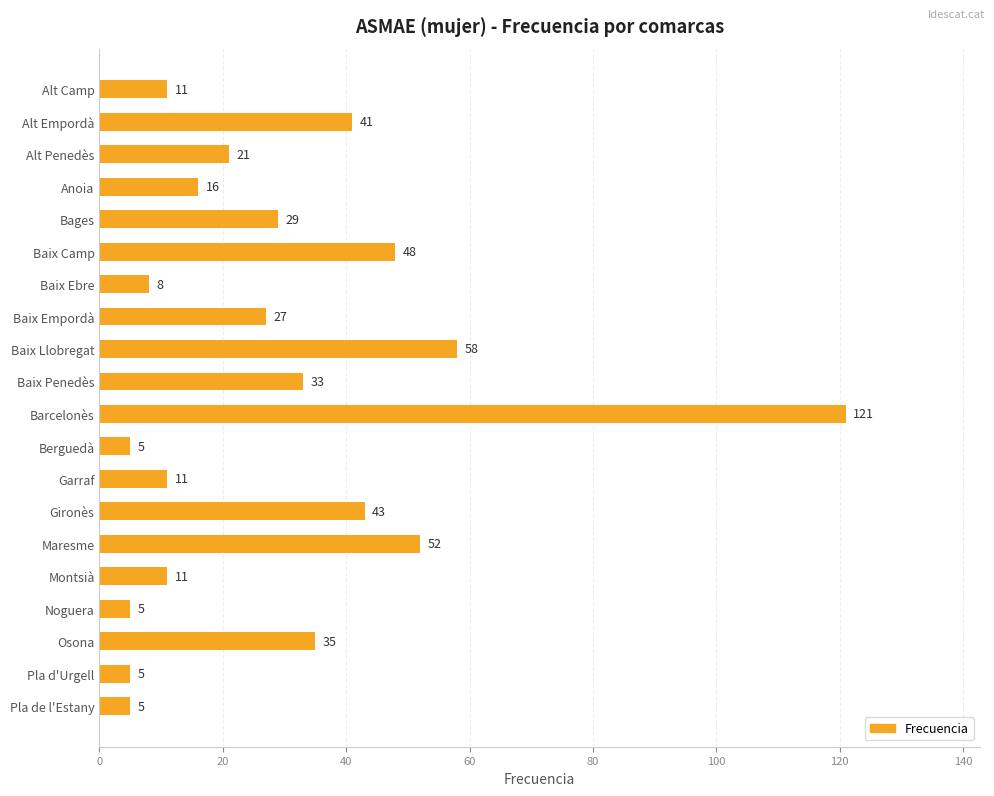

Reading top to bottom, list all the values displayed in this chart.

Alt Camp=11	Alt Empordà=41	Alt Penedès=21	Anoia=16	Bages=29	Baix Camp=48	Baix Ebre=8	Baix Empordà=27	Baix Llobregat=58	Baix Penedès=33	Barcelonès=121	Berguedà=5	Garraf=11	Gironès=43	Maresme=52	Montsià=11	Noguera=5	Osona=35	Pla d'Urgell=5	Pla de l'Estany=5